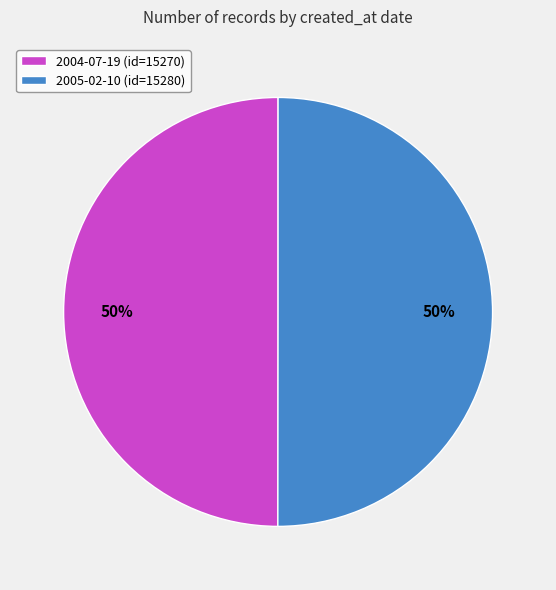

To the nearest percent, what portion does 2004-07-19 (id=15270) represent?

50%